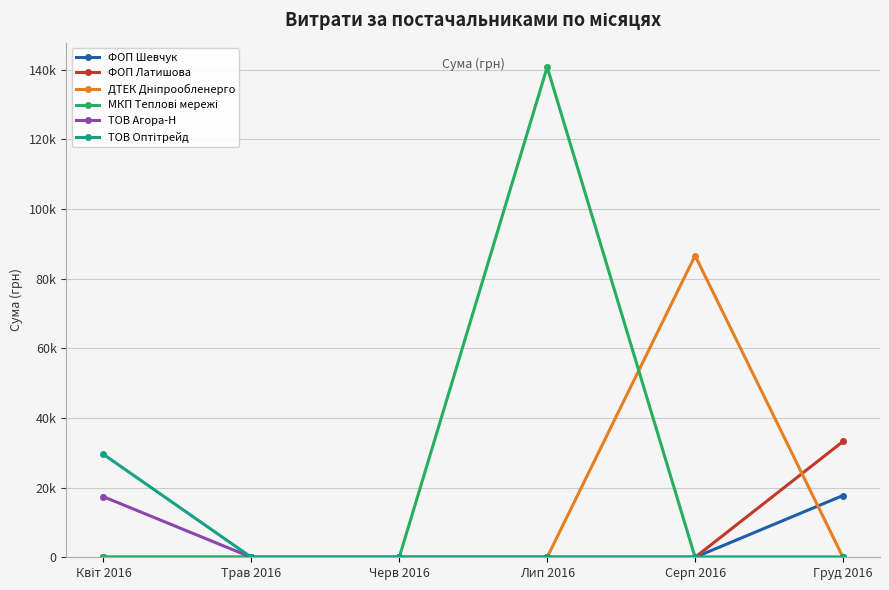

What value does the ДТЕК Дніпрообленерго series have at Серп 2016?

86589.3